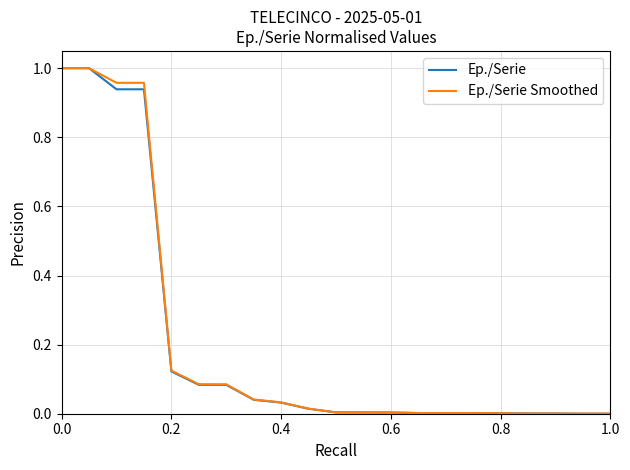

Rank the series by their maximum value, from lowest to highest.

Ep./Serie, Ep./Serie Smoothed